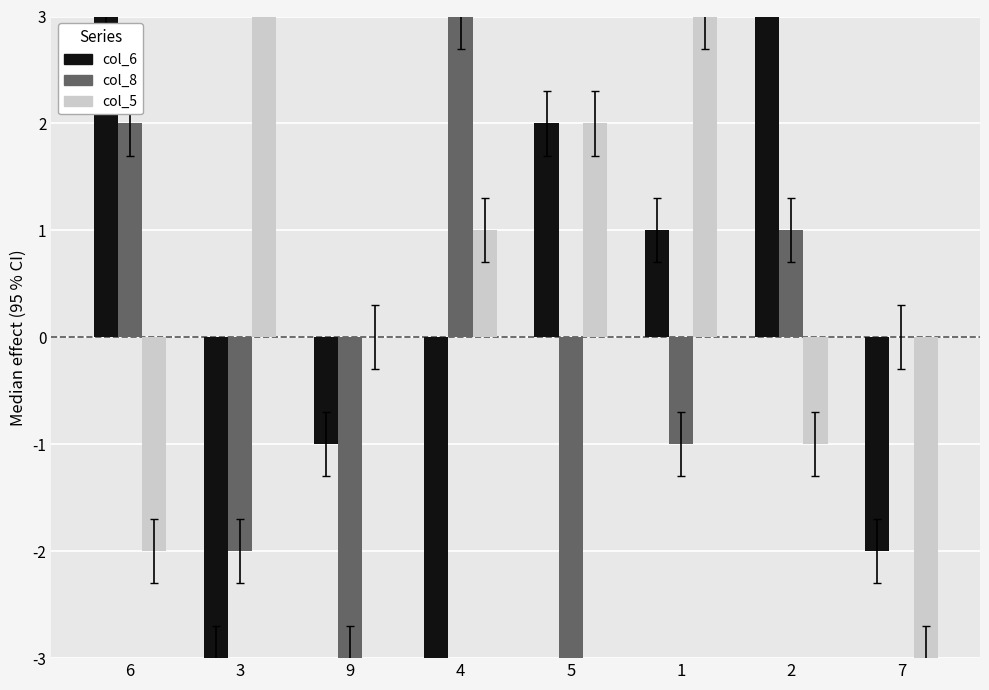

At how many categories does at least one series exceed 3?

2